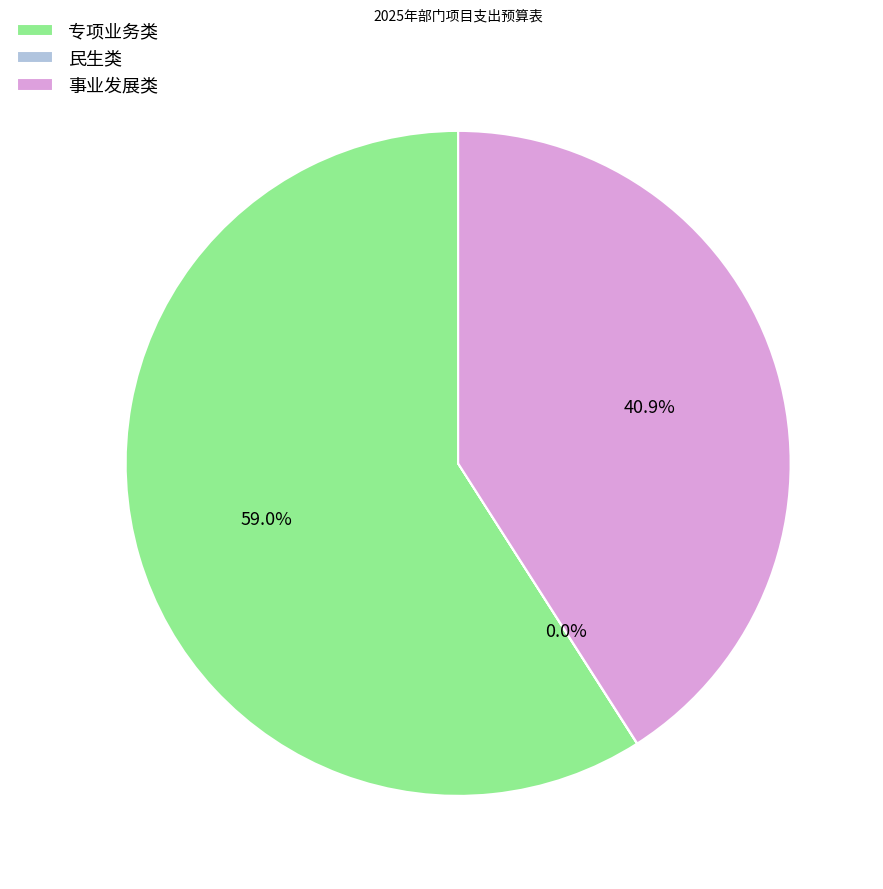

Do 专项业务类 and 事业发展类 together represent more than half of the pie?

Yes